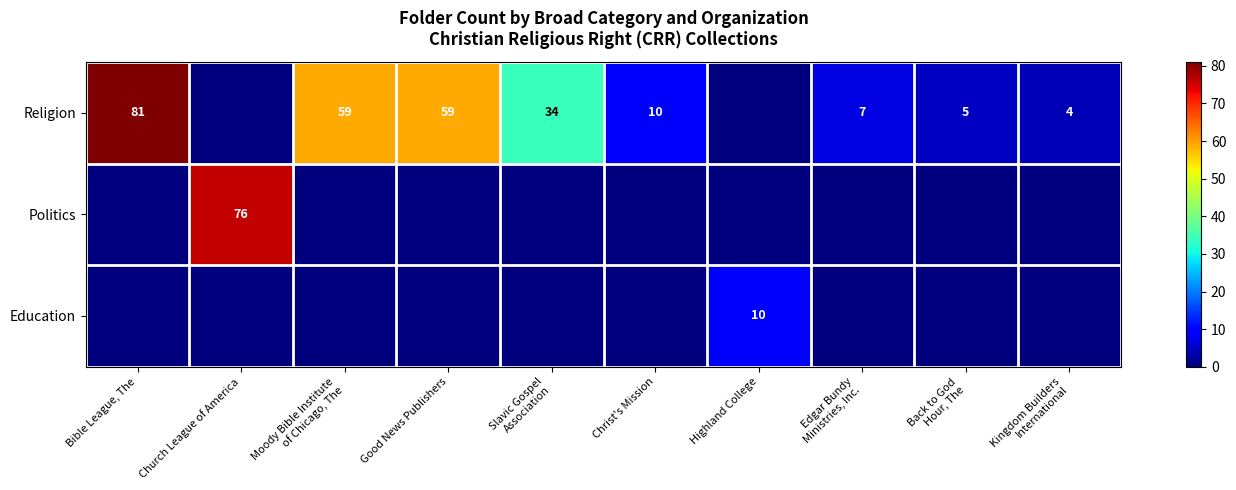

The Religion series shows 59 at Good News Publishers. True or false?

True